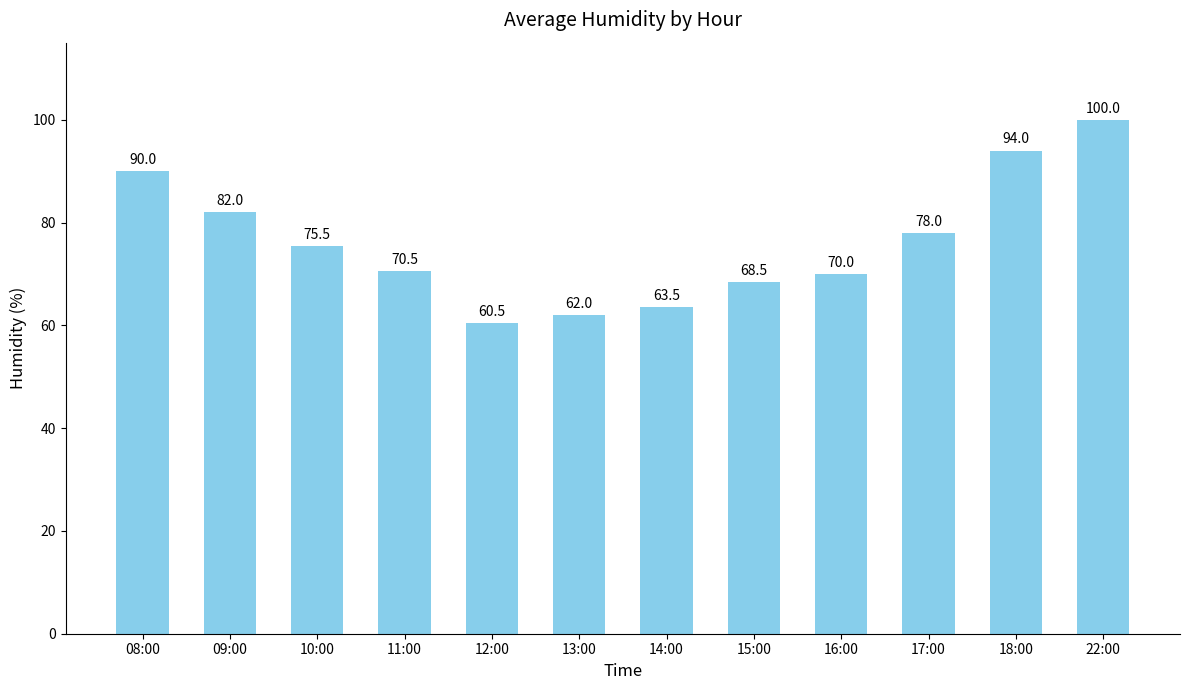

What is the difference between the values at 17:00 and 11:00?

7.5